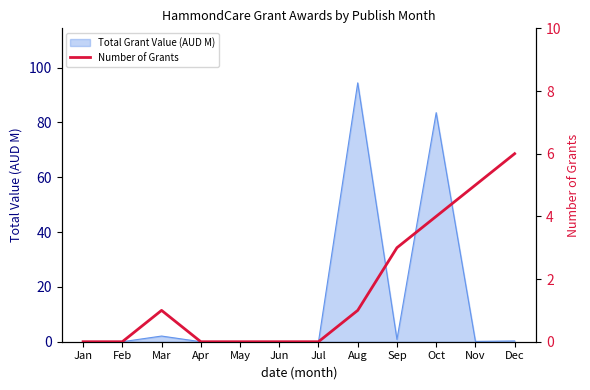

How many values exceed 1?

4